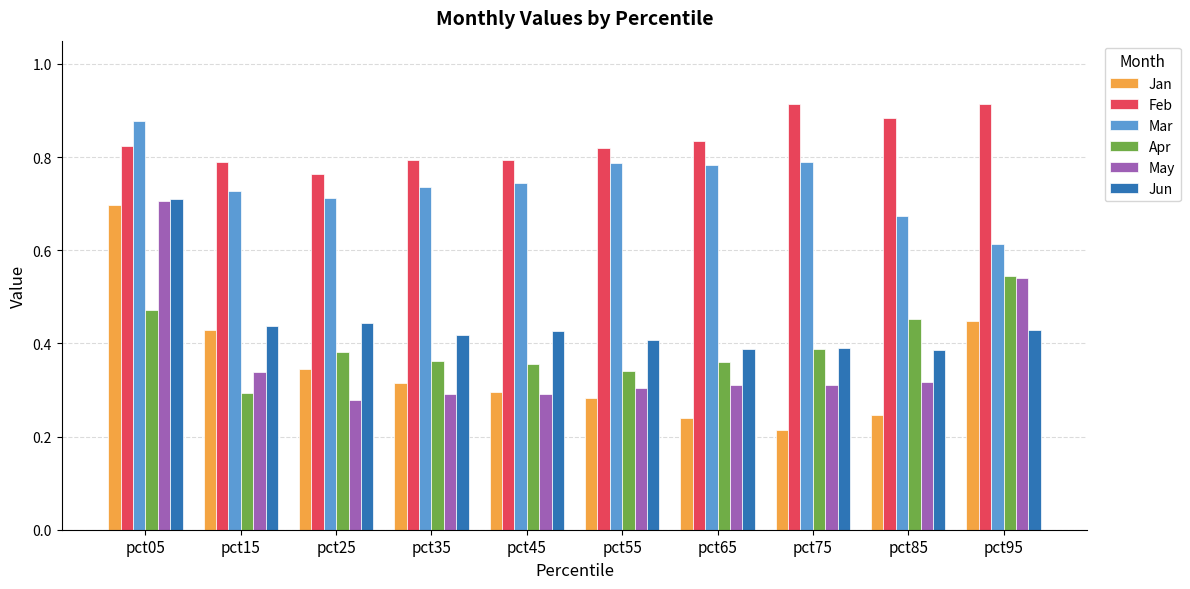

At how many categories does at least one series exceed 0?

10